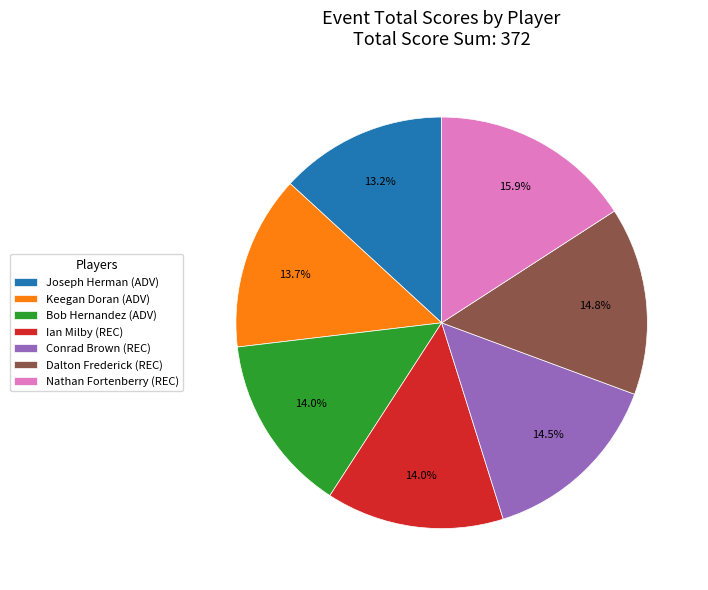

Approximately how many times larger is the value at Bob Hernandez (ADV) compared to Nathan Fortenberry (REC)?

0.9